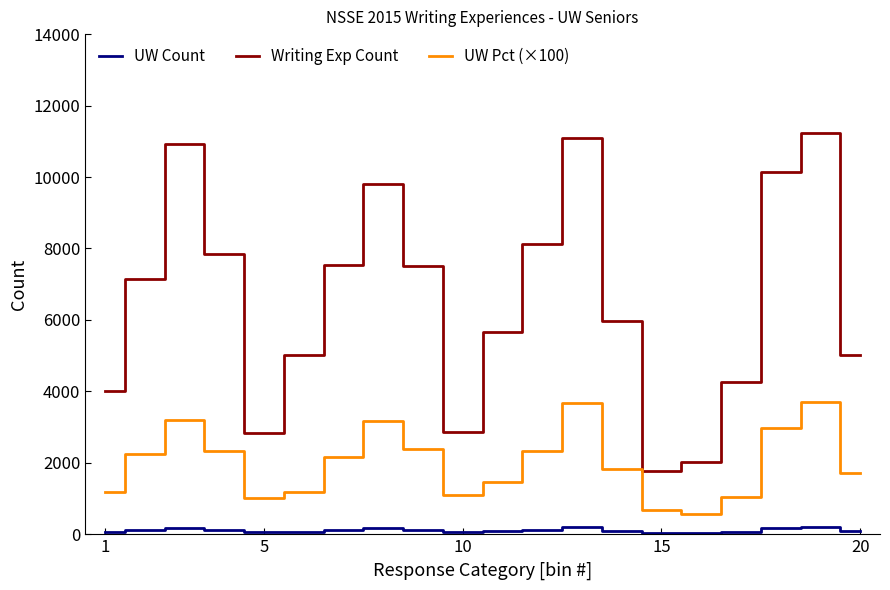

True or false: UW Count and Writing Exp Count cross at least once.

False